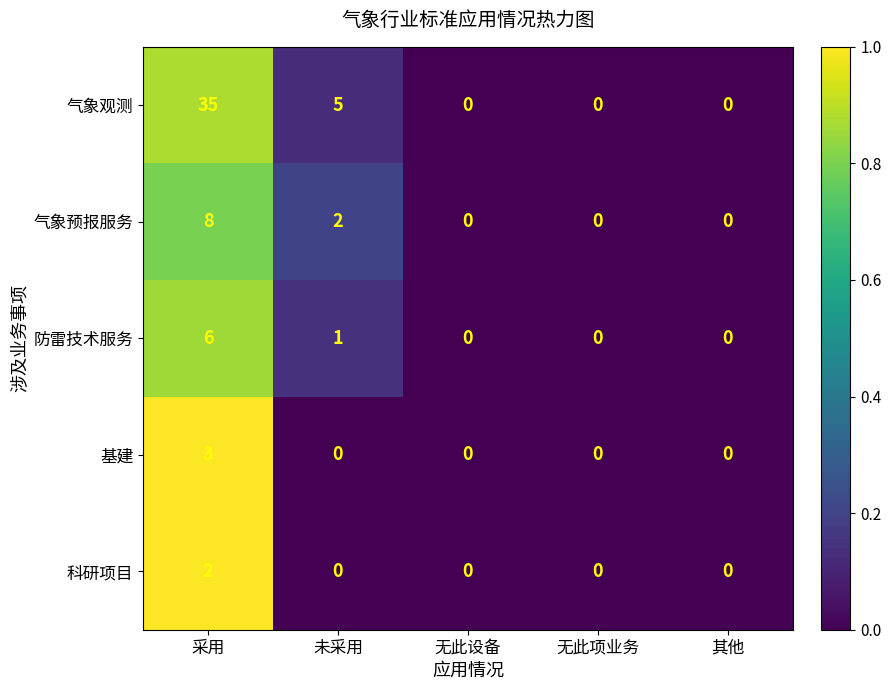

How many 气象观测 values are between 0 and 5?

4